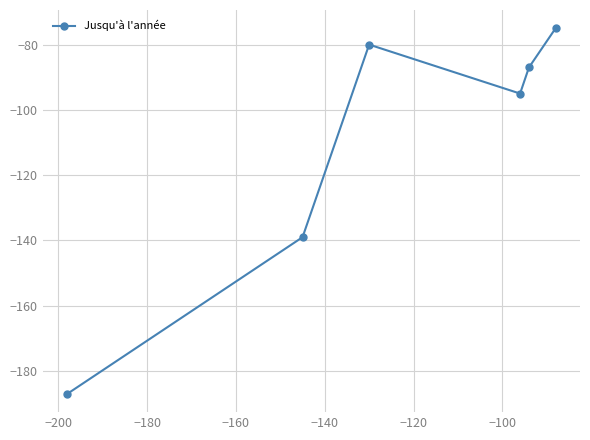

What is the difference between the maximum and minimum values?

112